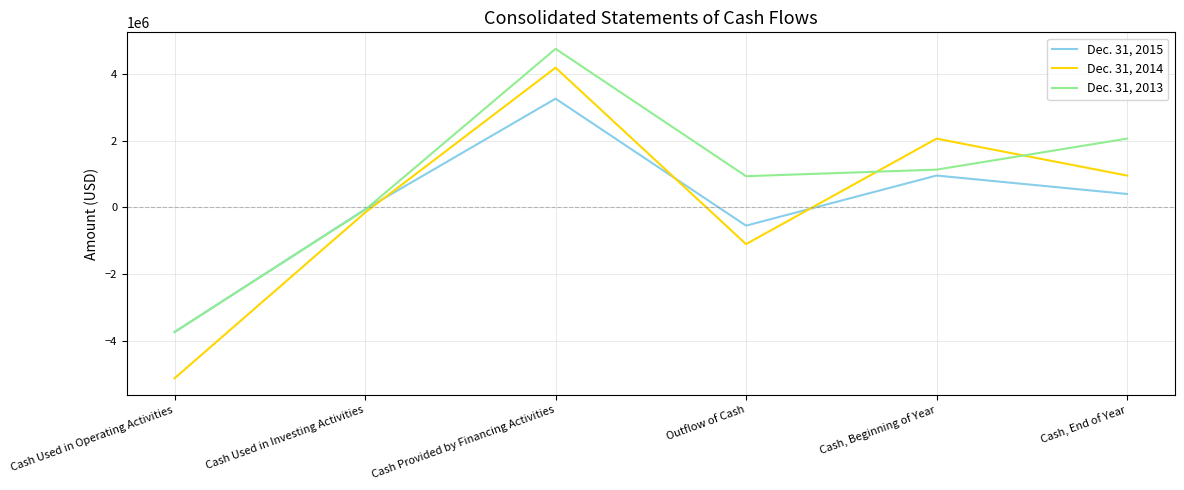

How many values in Dec. 31, 2013 are below zero?

2